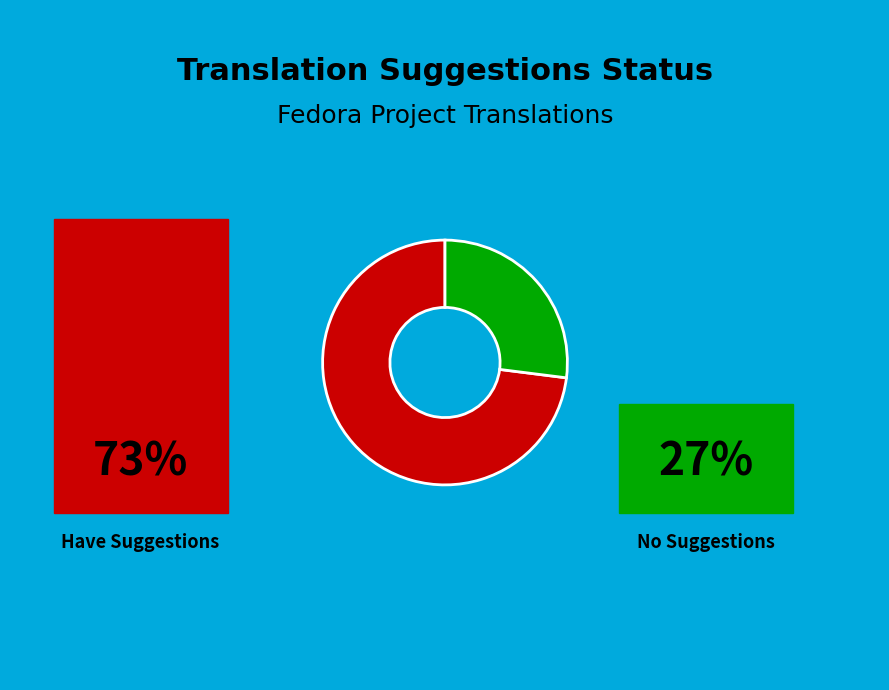

How many segments does this pie chart have?

2